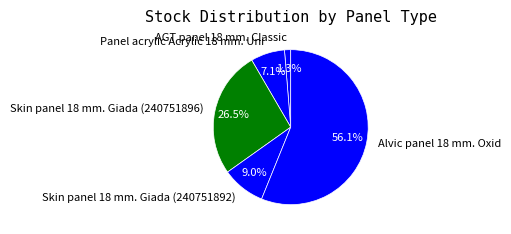

What percentage is the Alvic panel 18 mm. Oxid slice, to the nearest percent?

56%